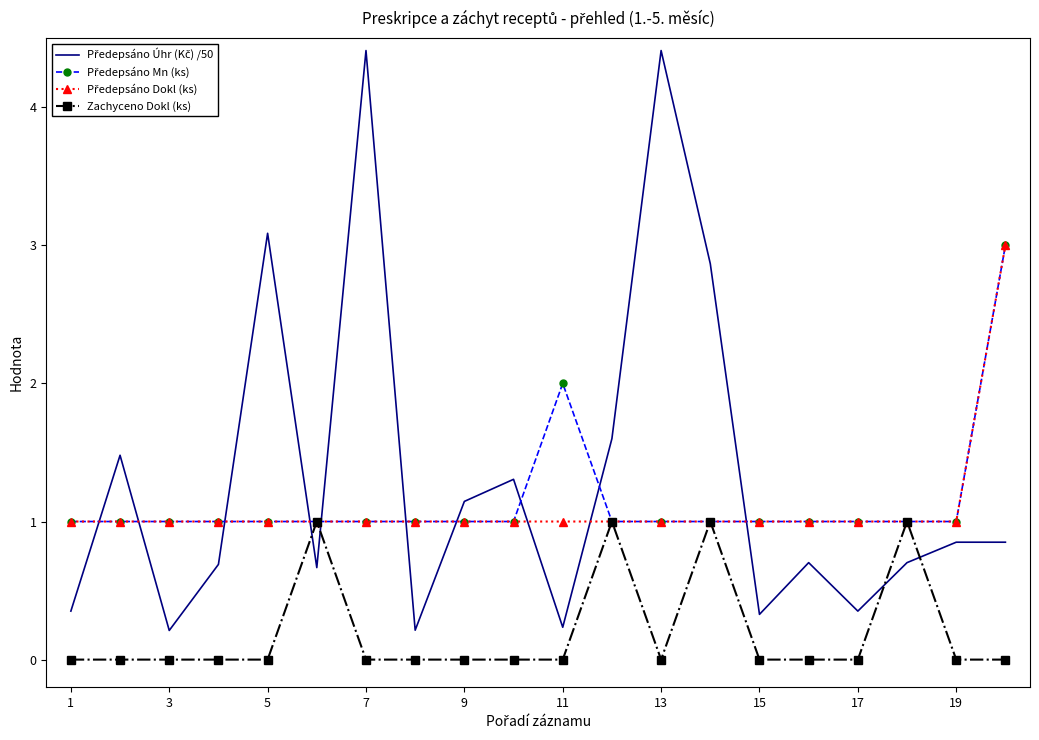

Is this an area chart (filled region under the line)?

No